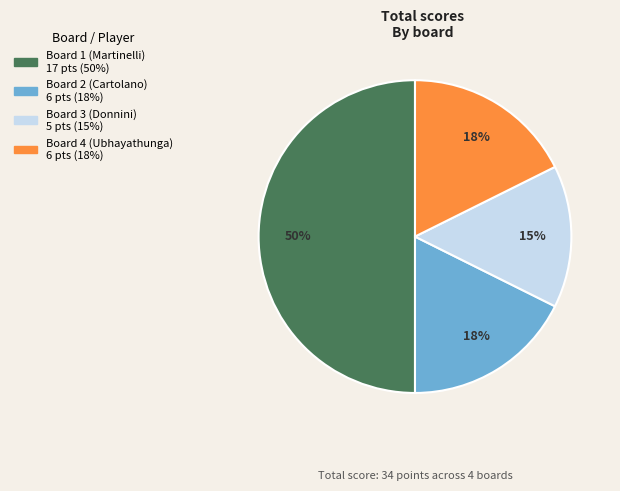

Which category has the smallest portion of the pie?

Board 3 (Donnini)